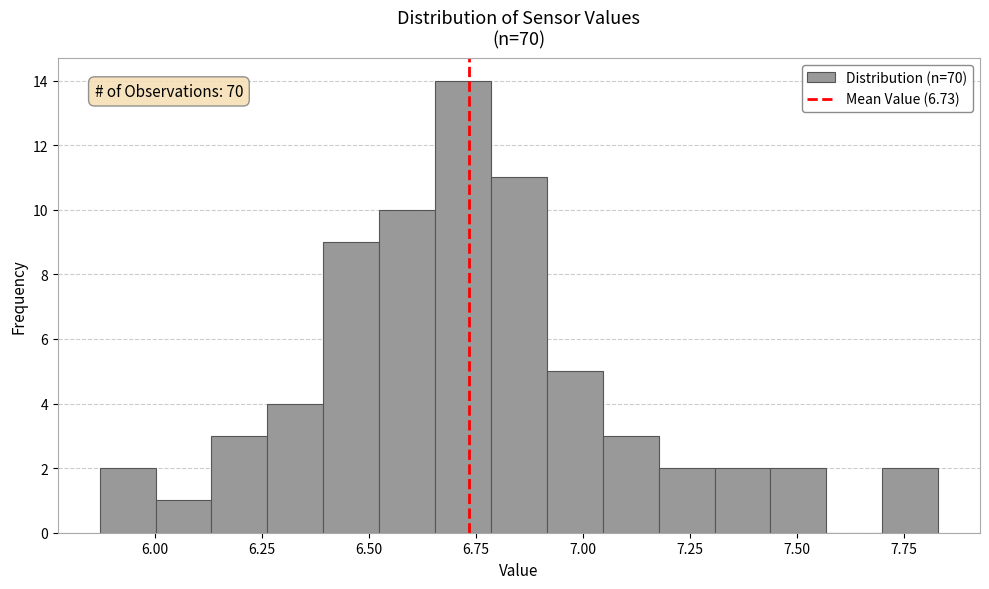

Around what value on the x-axis is the tallest bar? Give the approximate position of its centre, as read against the axis.

6.70